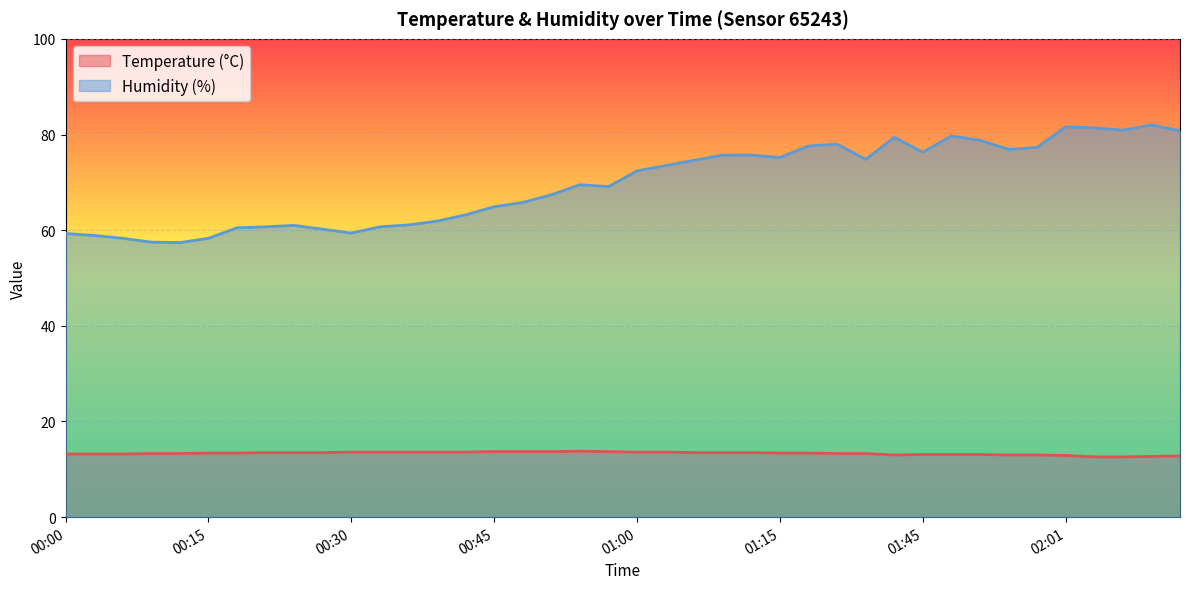

What is the sum of the Temperature (°C) values at 02:13 and 01:03?

26.4